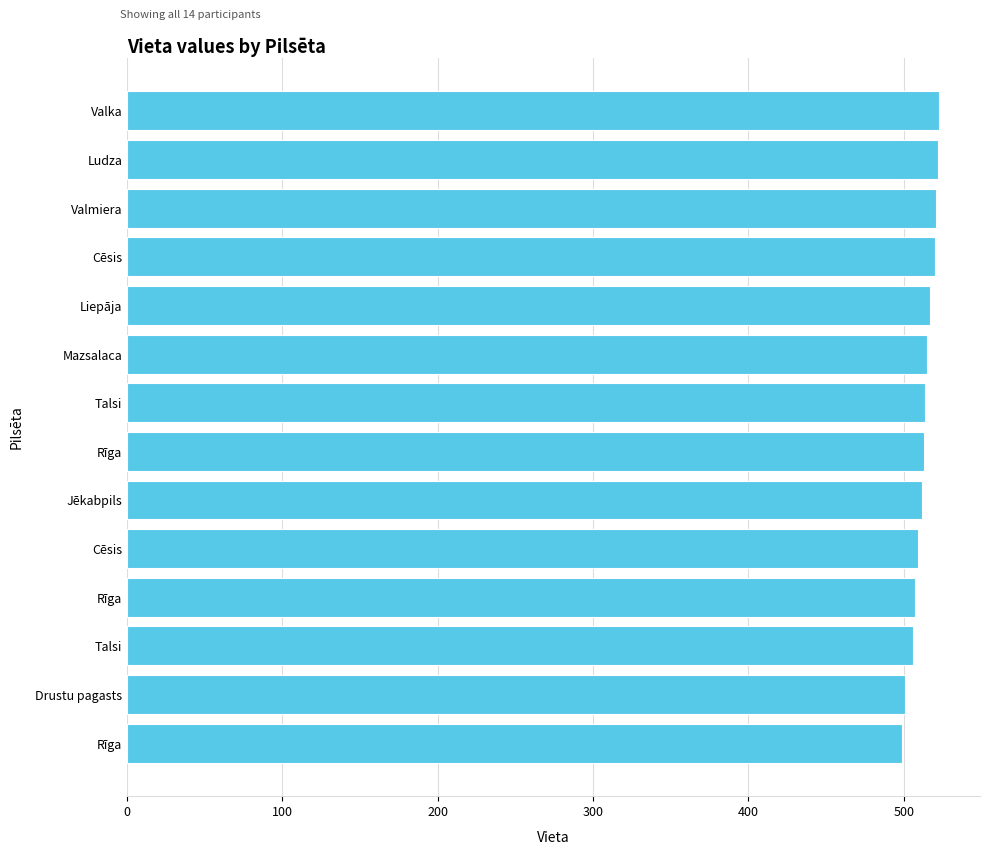

How many bars are there in total?

14